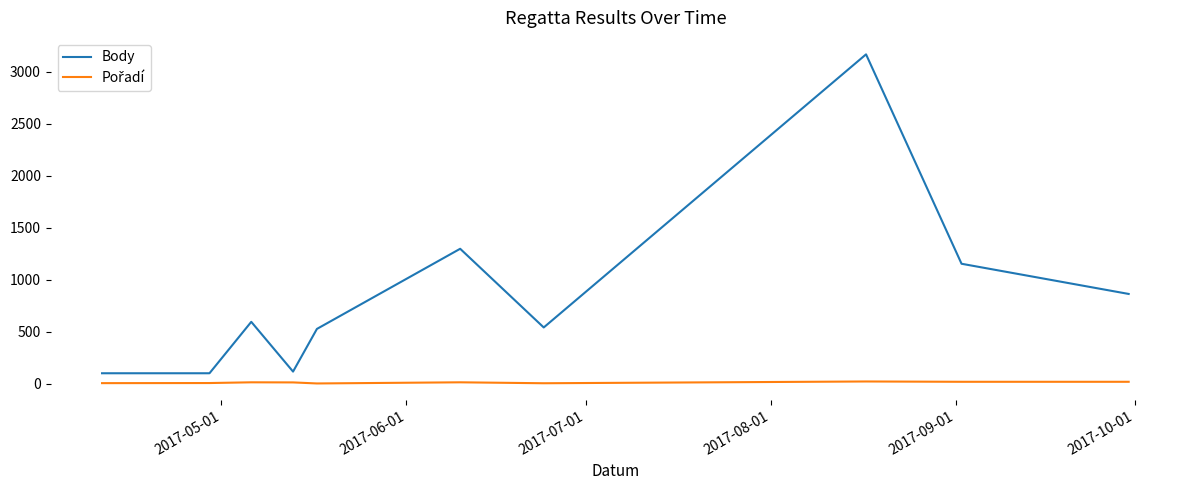

What is the minimum value for Body?

101